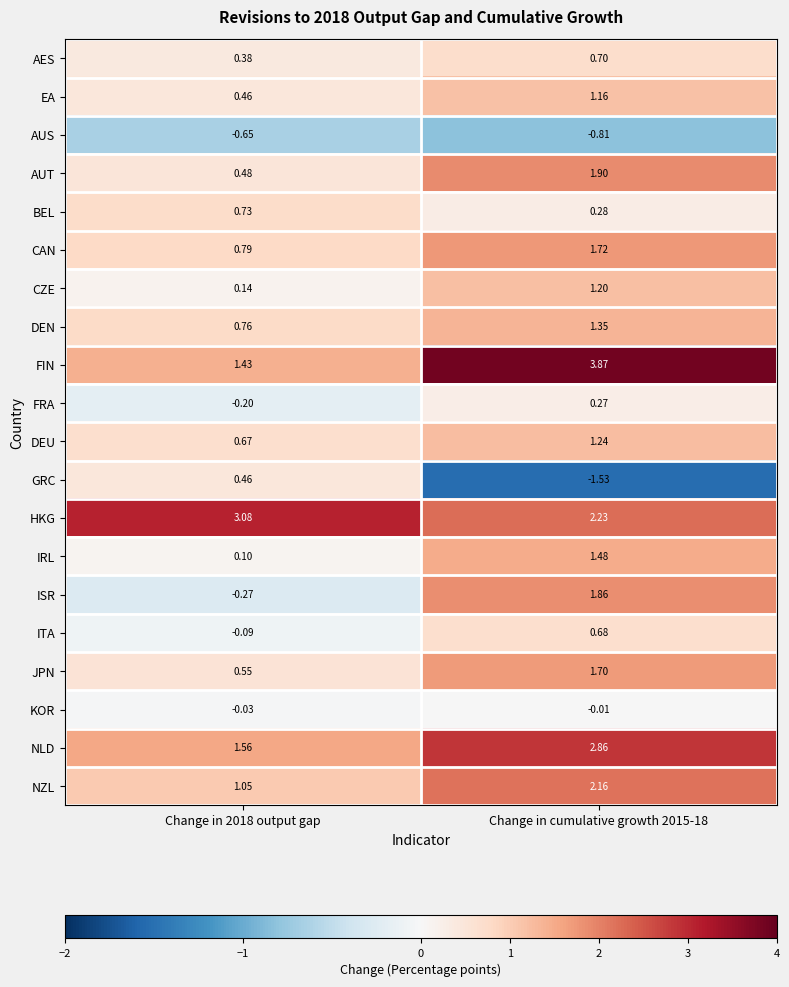

Which series has the largest total across all categories?

HKG